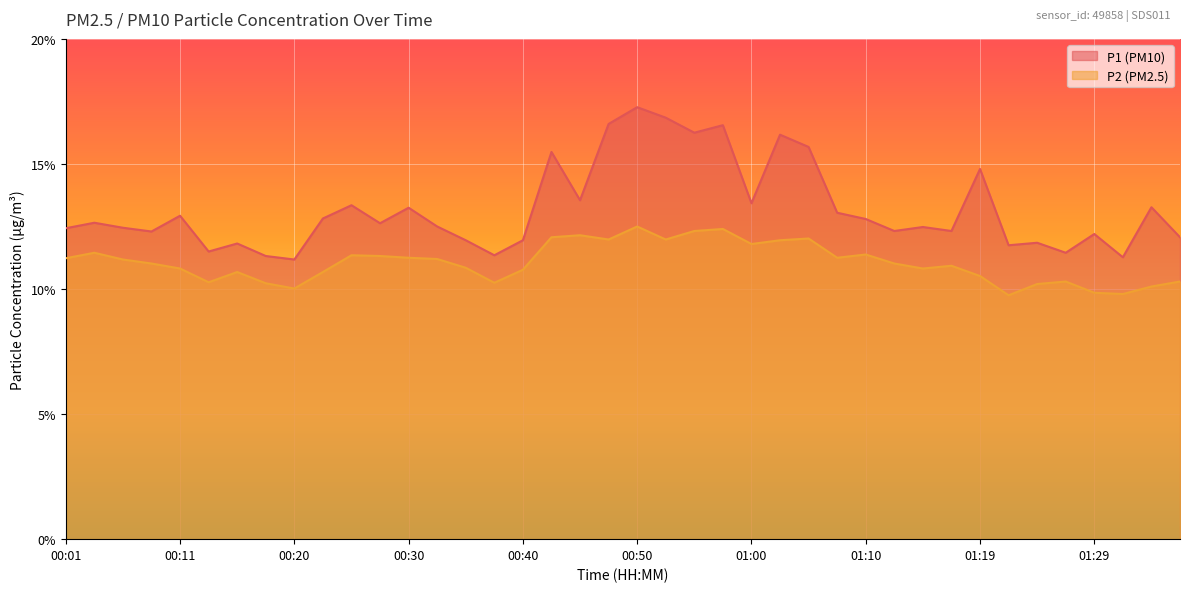

The value of P1 at 00:08 is 12.3. True or false?

True